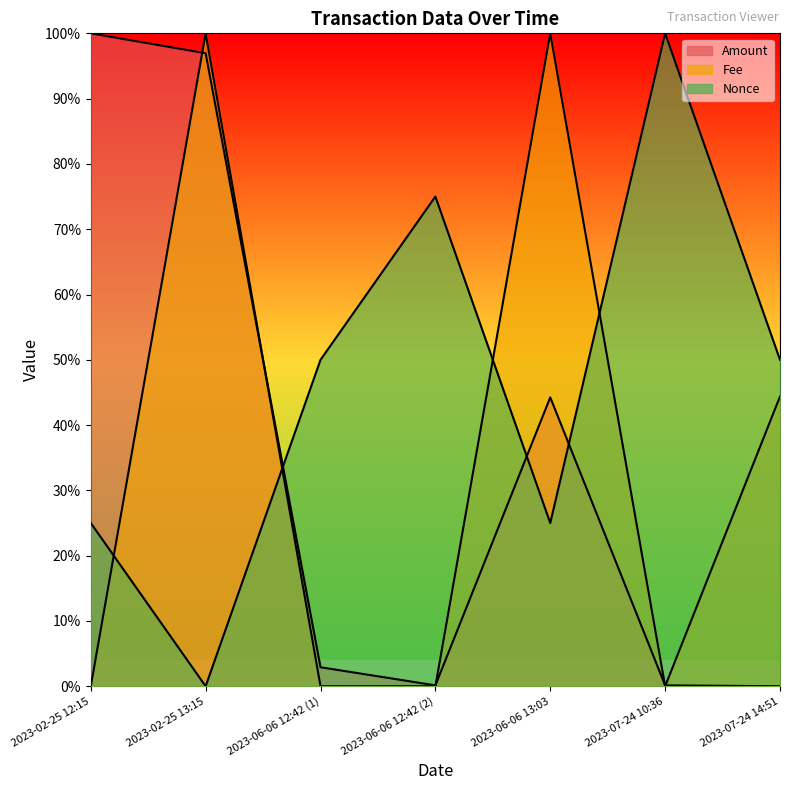

Which category has the highest value in the Amount series?

2023-02-25 12:15